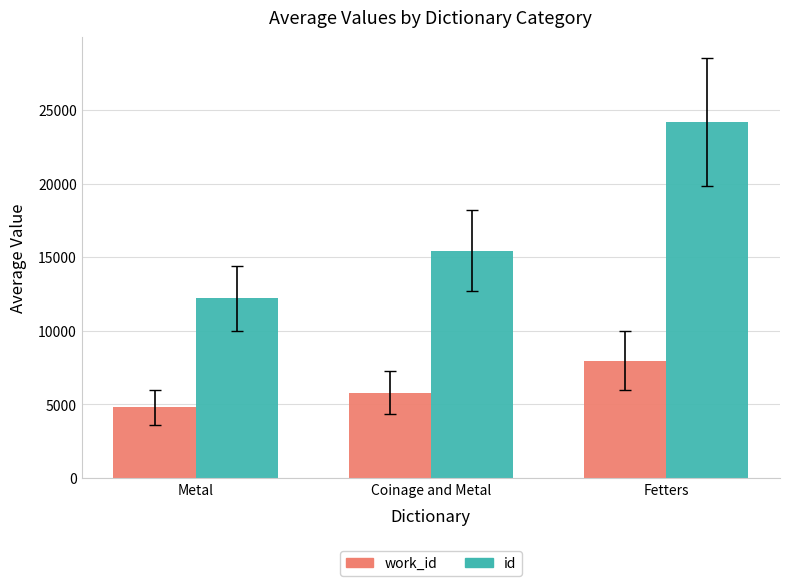

At which label is work_id closest to 6375?

Coinage and Metal